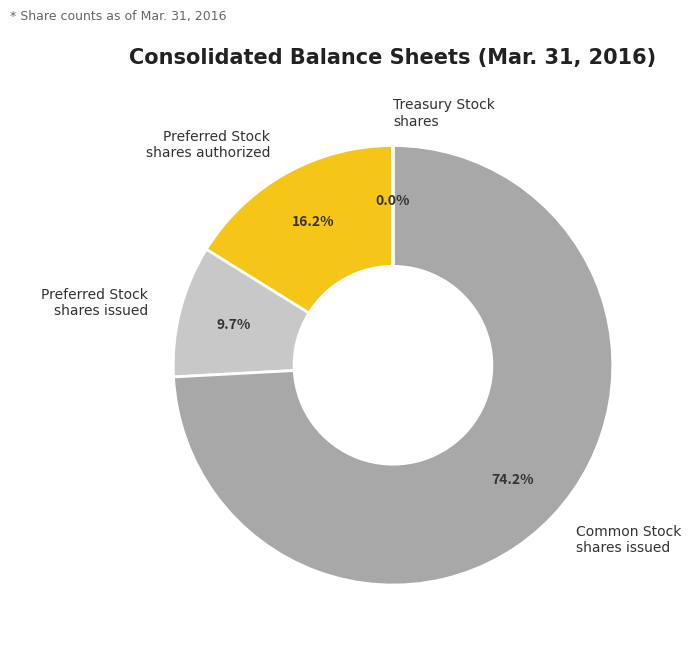

What is the largest slice in the pie chart?

Common Stock shares issued